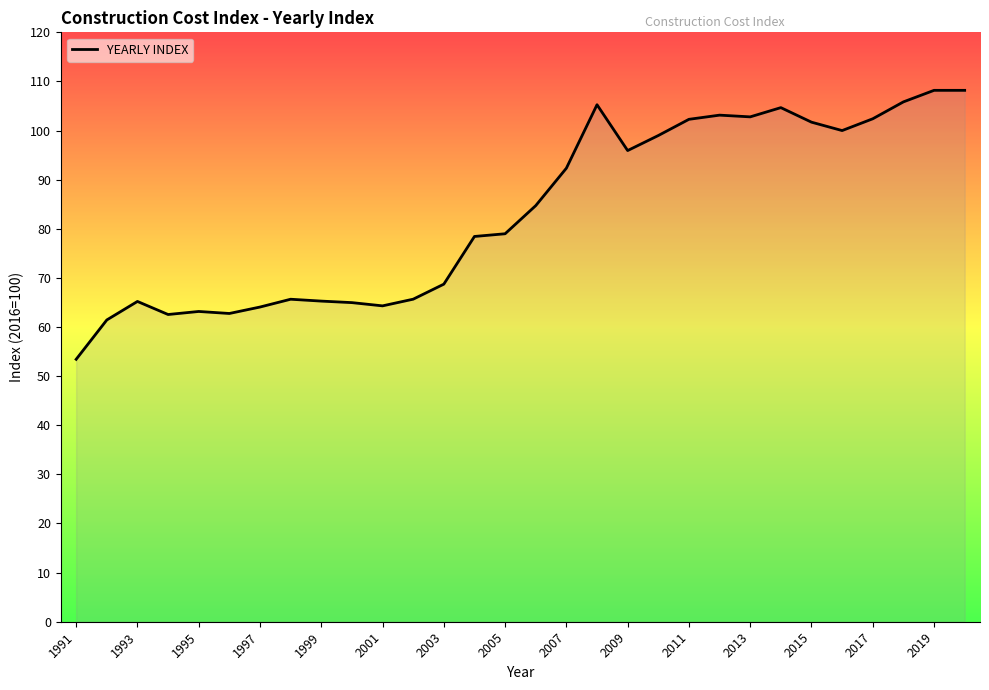

What is the maximum value shown in the chart?

108.2